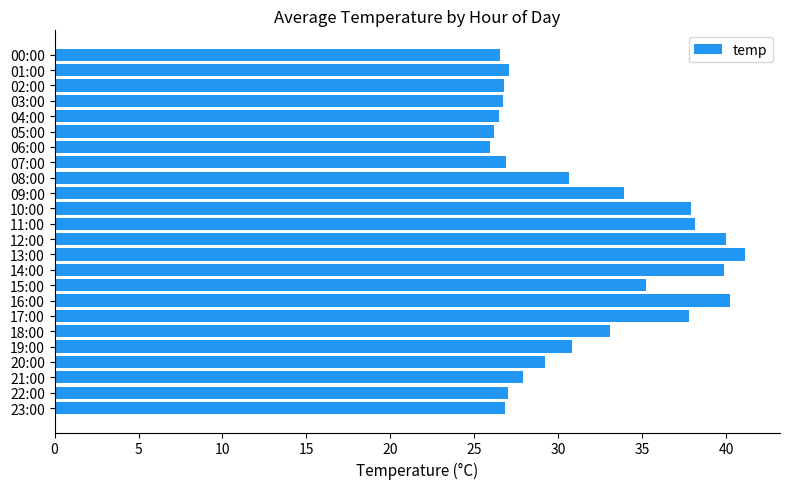

What is the average value?

31.8